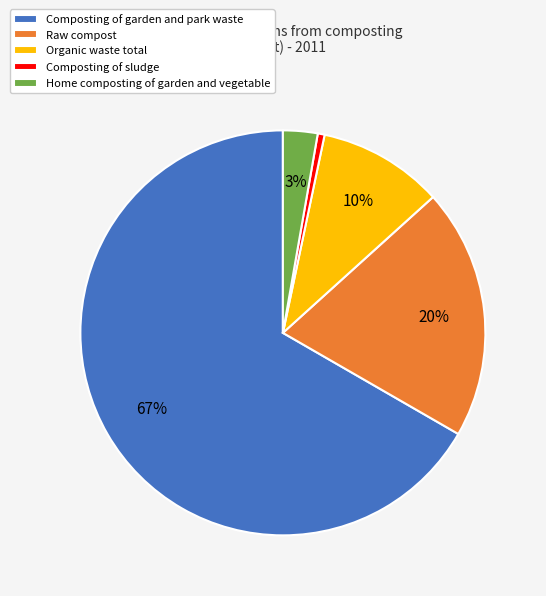

To the nearest percent, what is the combined percentage of Home composting of garden and vegetable and Raw compost?

23%